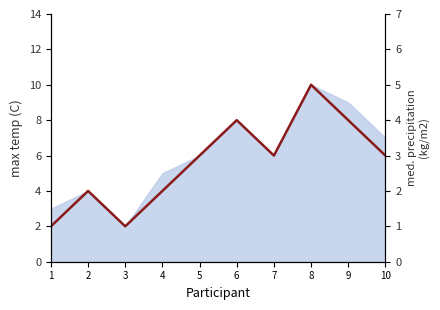

Reading left to right, what are all the values shown in this chart?

1	2	1	2	3	4	3	5	4	3